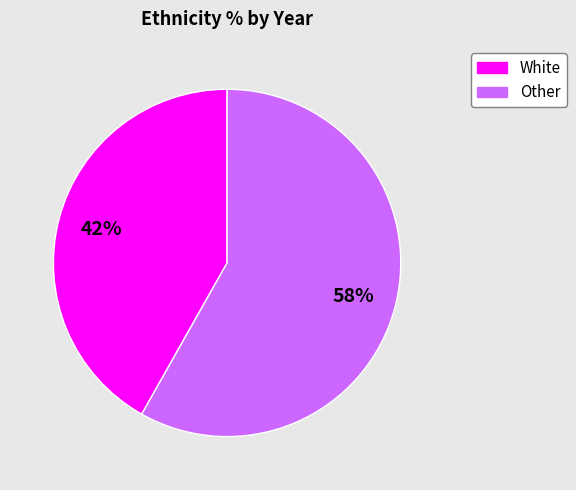

To the nearest percent, what is the average slice percentage?

50%